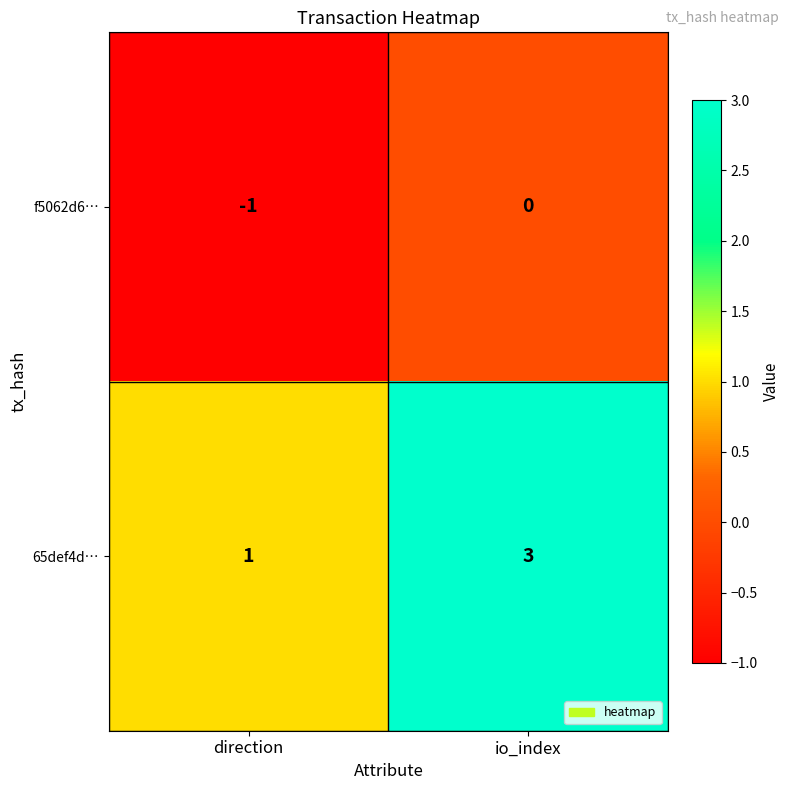

Reading left to right, transcribe all the data shown in this chart.

f5062d6…: -1	0
65def4d…: 1	3